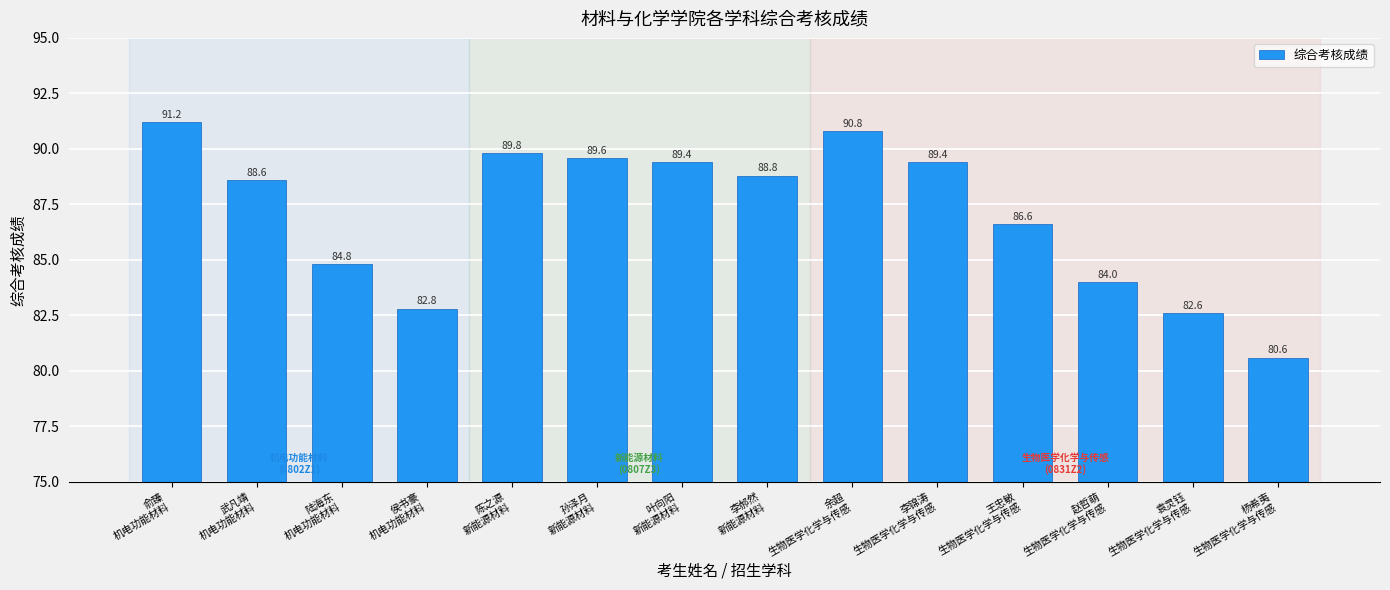

At which category does the chart reach its minimum across all series?

杨希夷
生物医学化学与传感